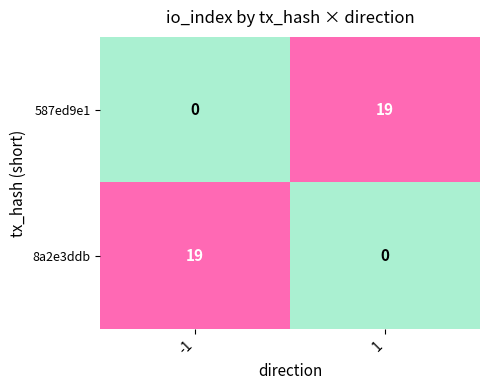

What is the maximum value for 587ed9e1?

19